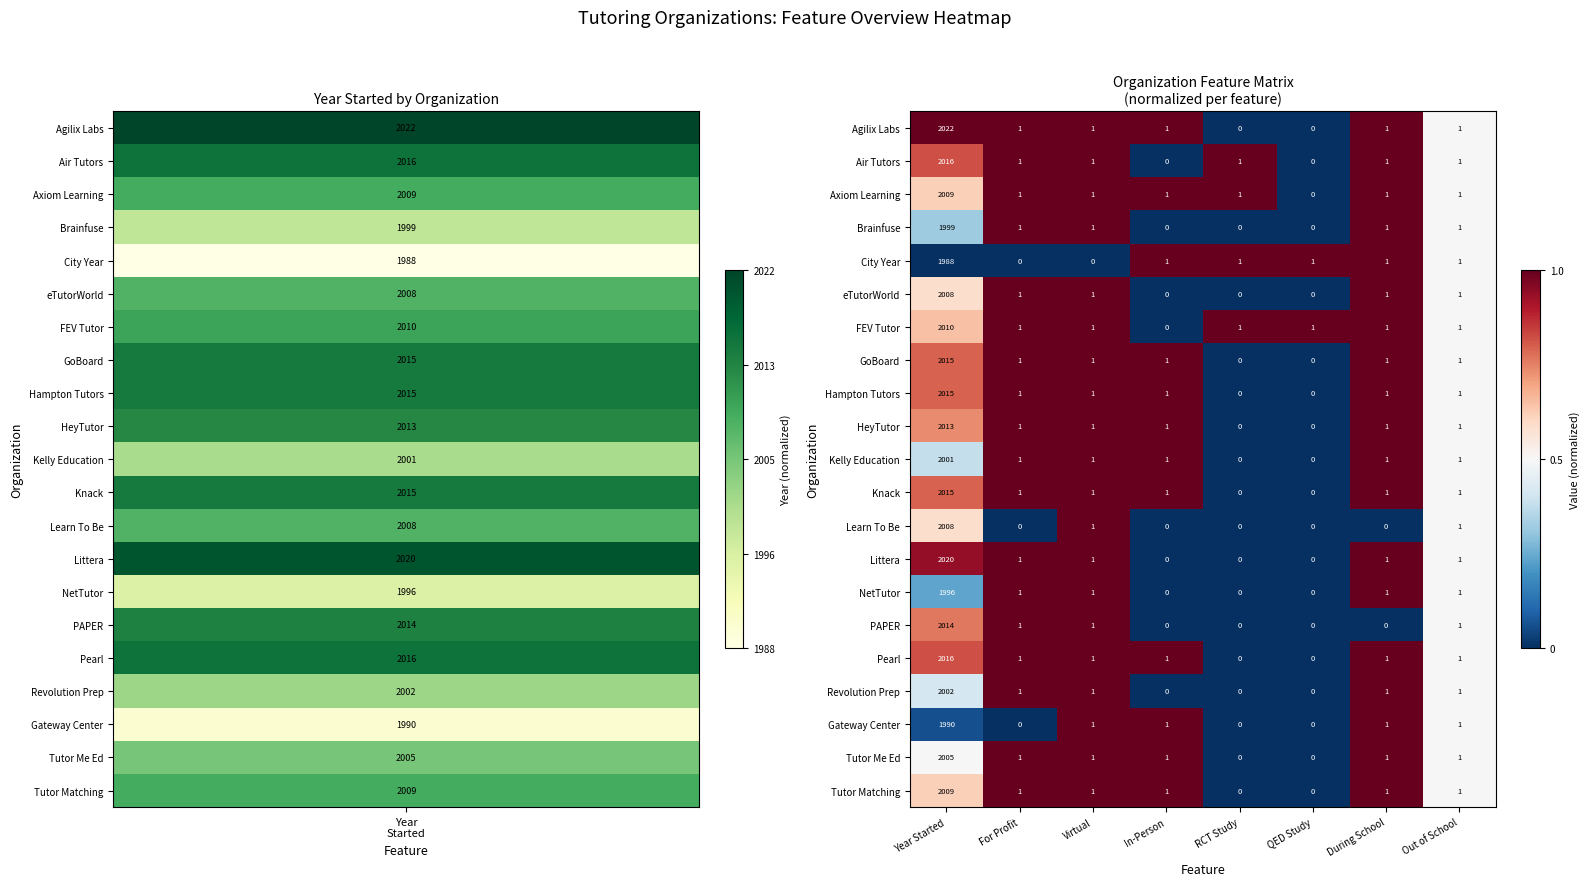

What is the highest value of the Agilix Labs series?

2022